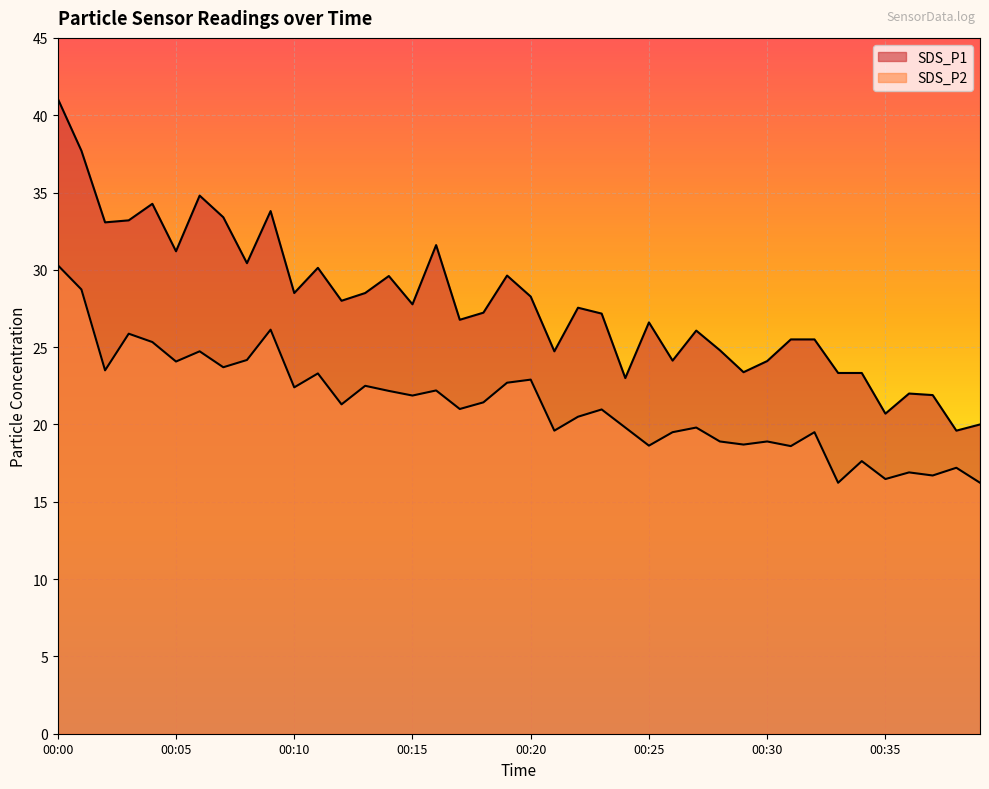

What is the value of the SDS_P1 point at the 15th from the left?

29.6